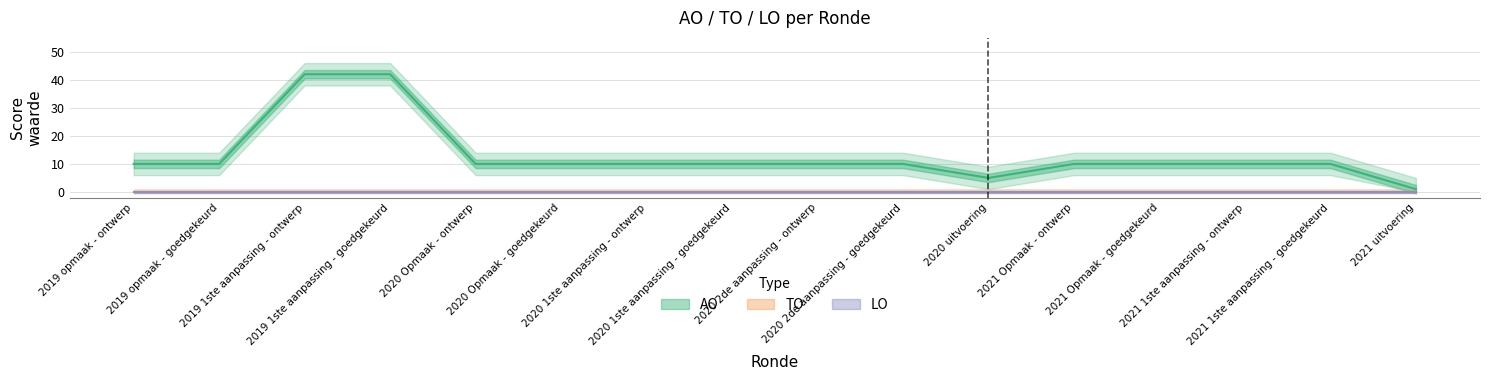

Which category has the highest value in the AO series?

2019 1ste aanpassing - ontwerp